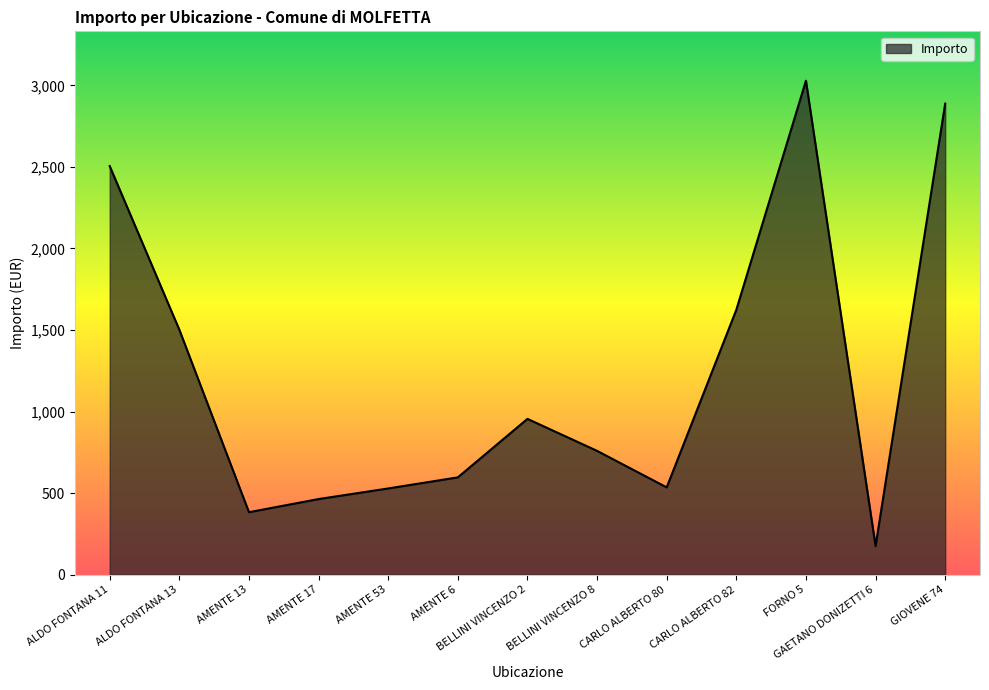

At which category does the data reach its first local valley?

AMENTE 13